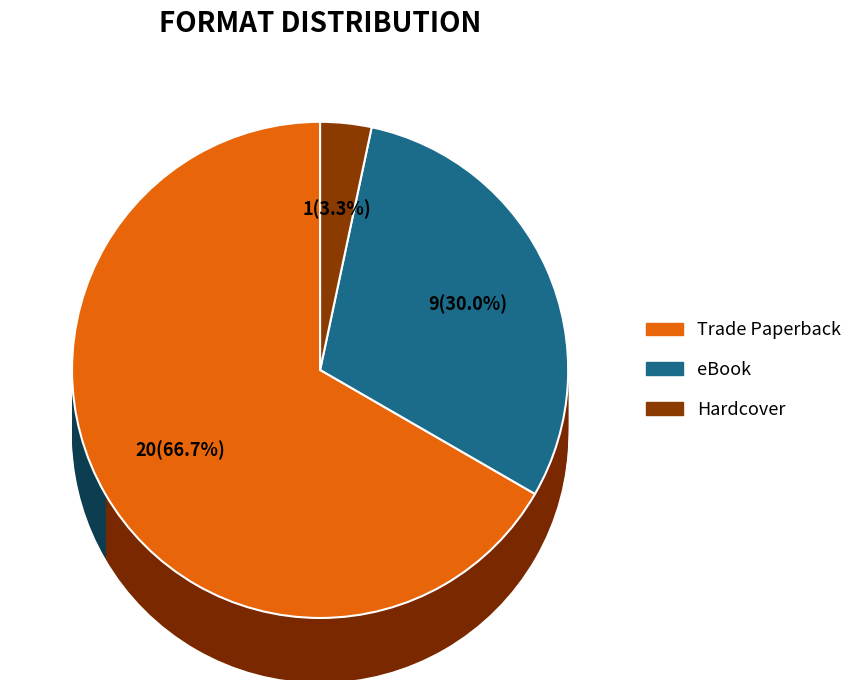

Combined, what portion of the pie is Trade Paperback and Hardcover?

70.0%